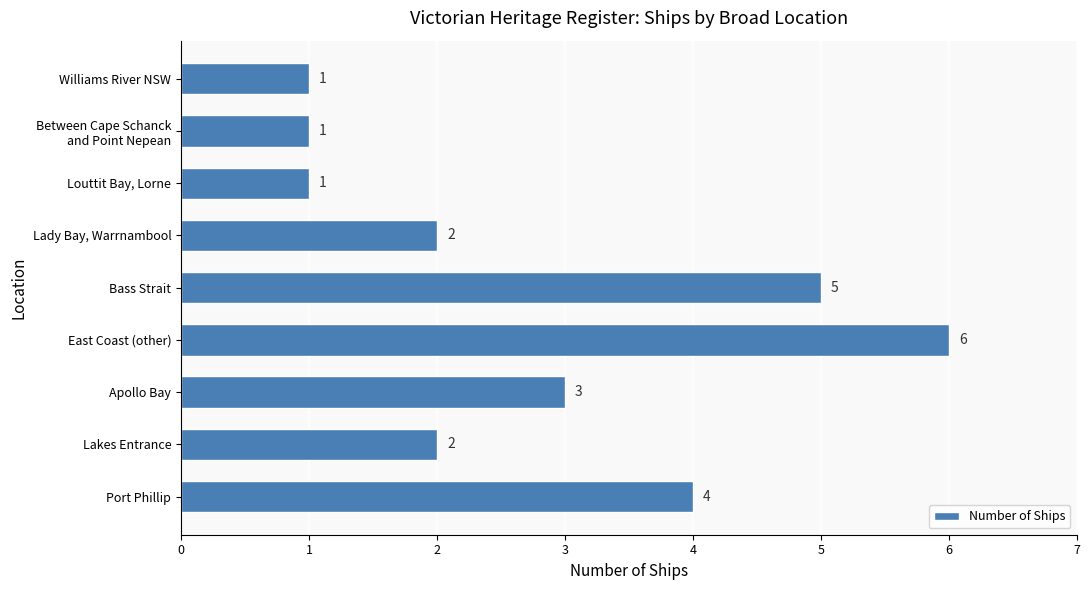

Count the values in the range 1 to 4.

7